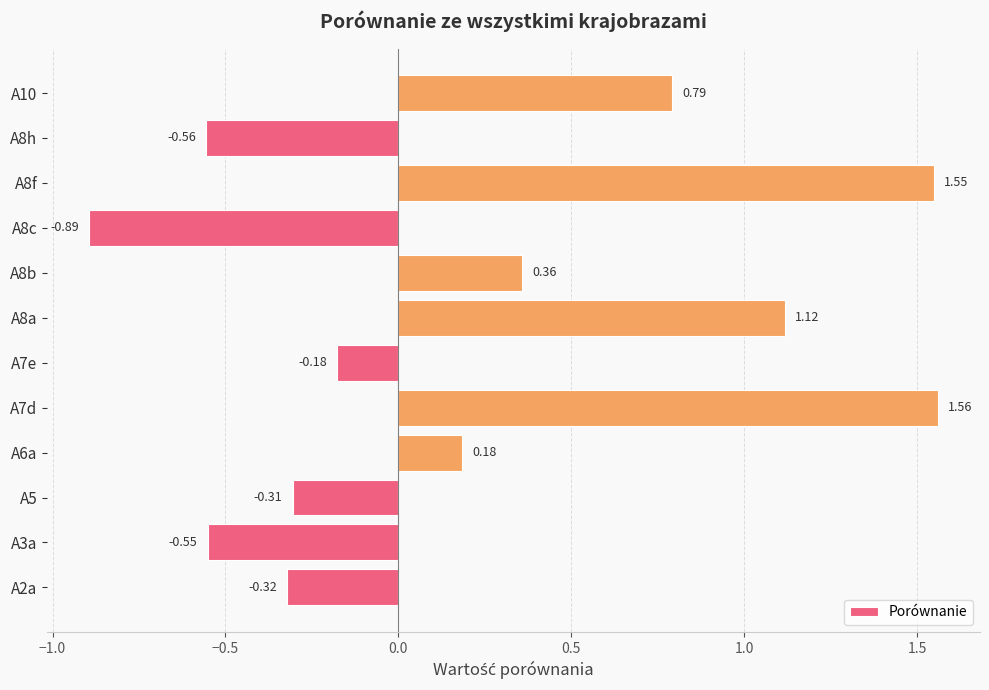

Count the number of categories in the chart.

12